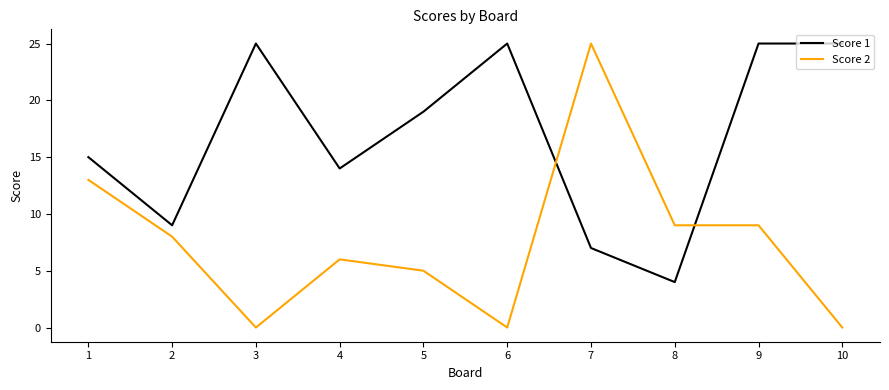

How many lines are shown in the chart?

2